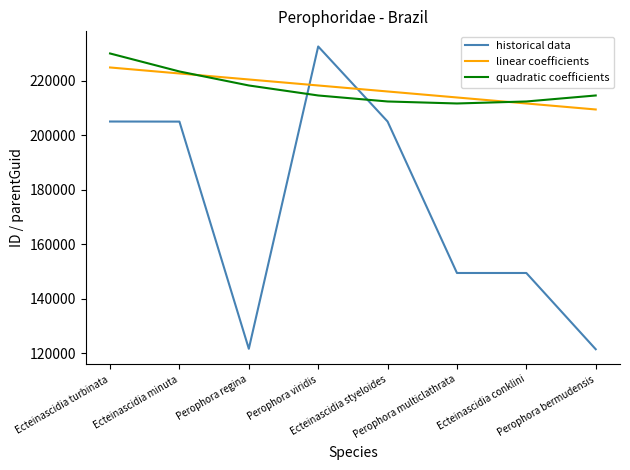

Does the chart display data point markers on the line(s)?

No